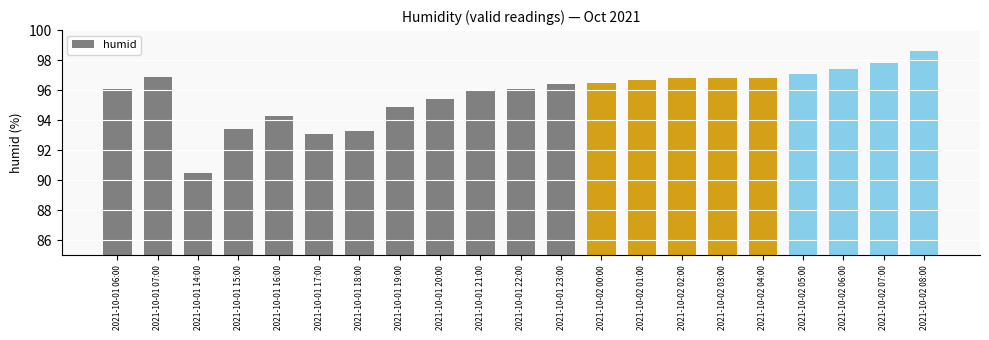

Are the bars grouped side by side (vs. stacked)?

No